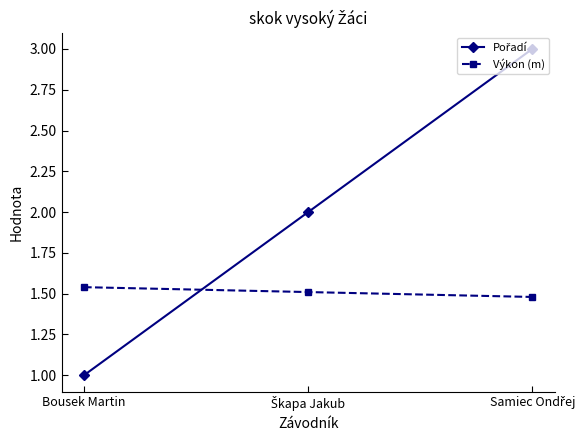

Which category has the lowest value across all series?

Bousek Martin